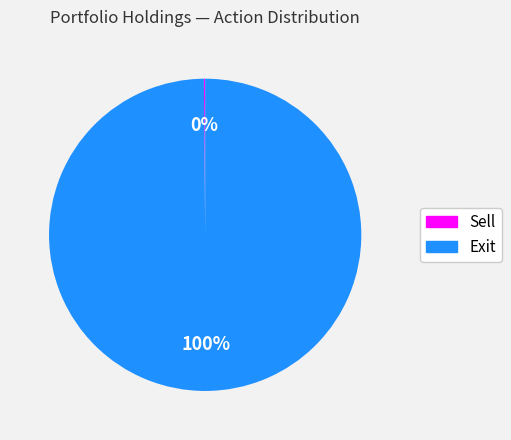

Is there any slice that represents more than half of the pie?

Yes